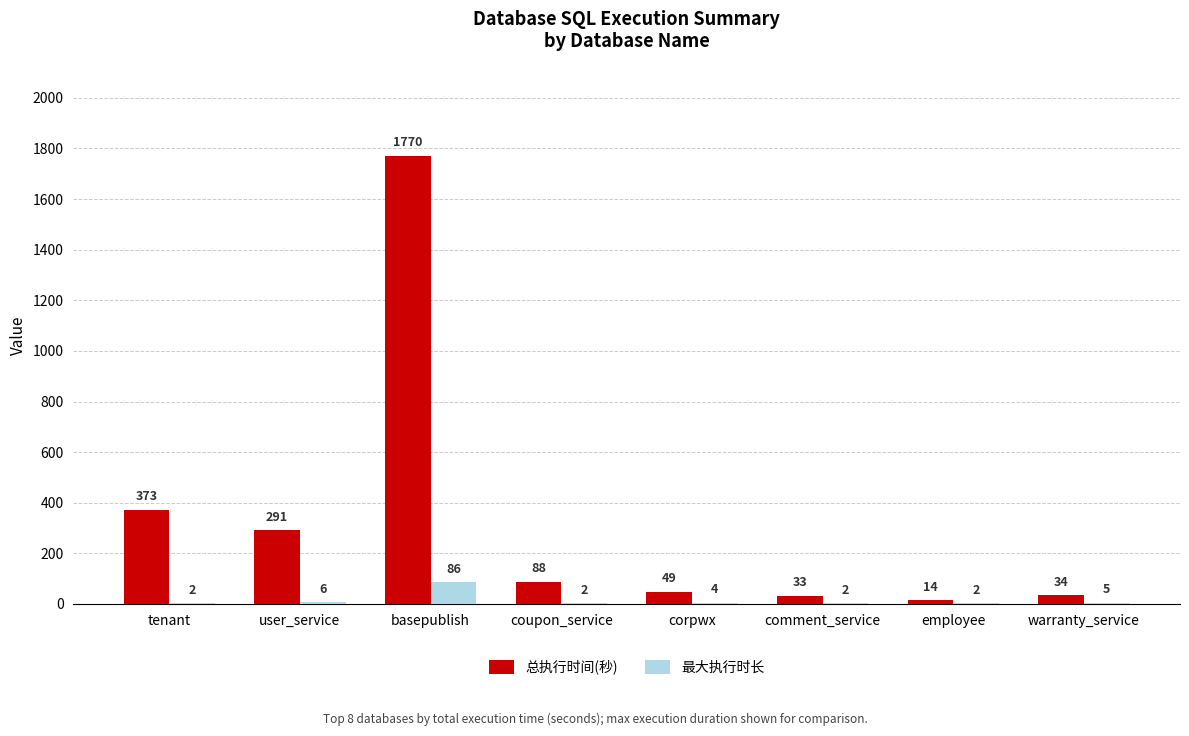

Reading right to left, list all the values displayed in this chart.

总执行时间(秒): 34	14	33	49	88	1770	291	373
最大执行时长: 5	2	2	4	2	86	6	2